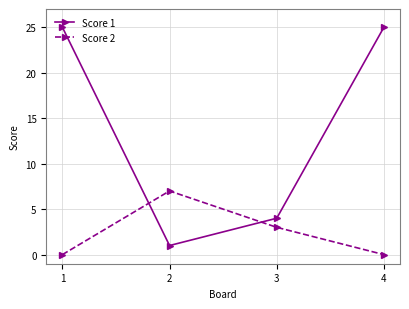

The Score 2 series shows 3 at 3. True or false?

True